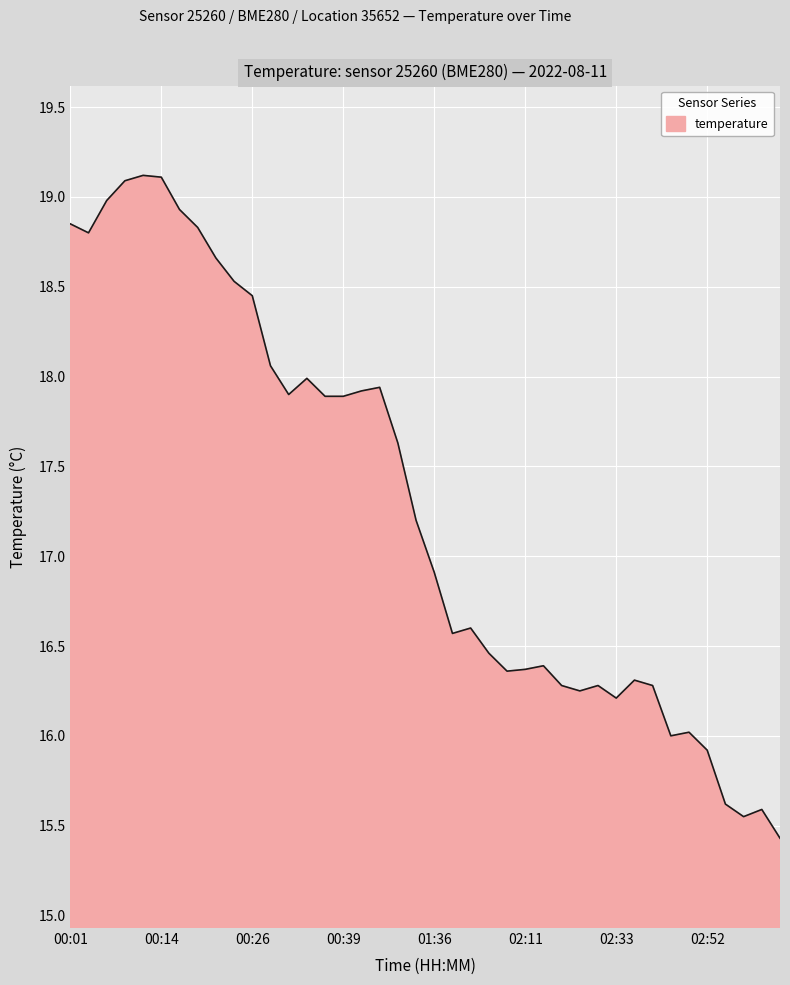

What is the maximum value shown in the chart?

19.1